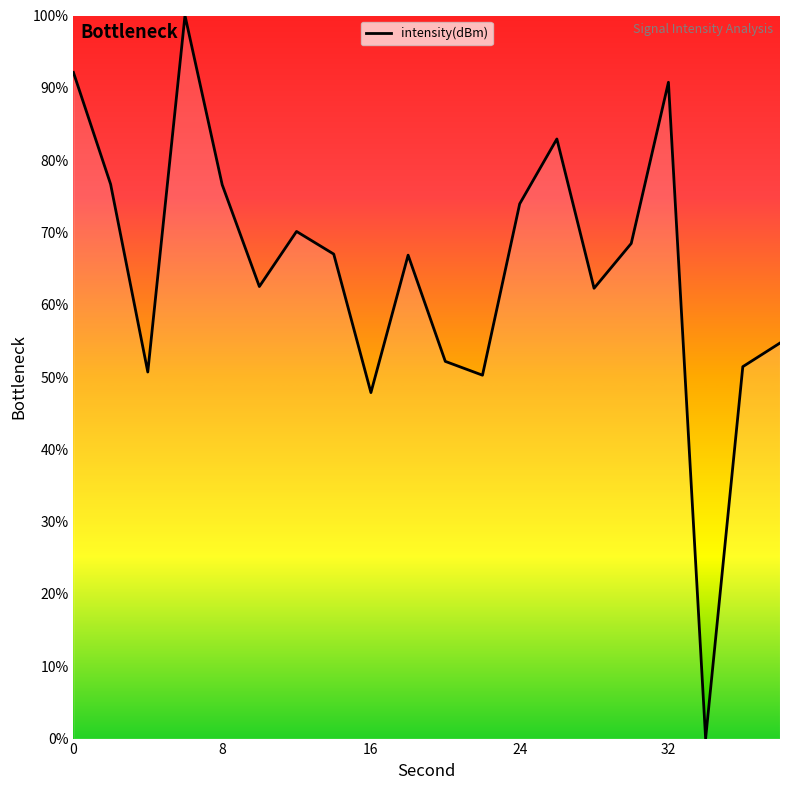

What is the difference between the maximum and minimum values?

100.0